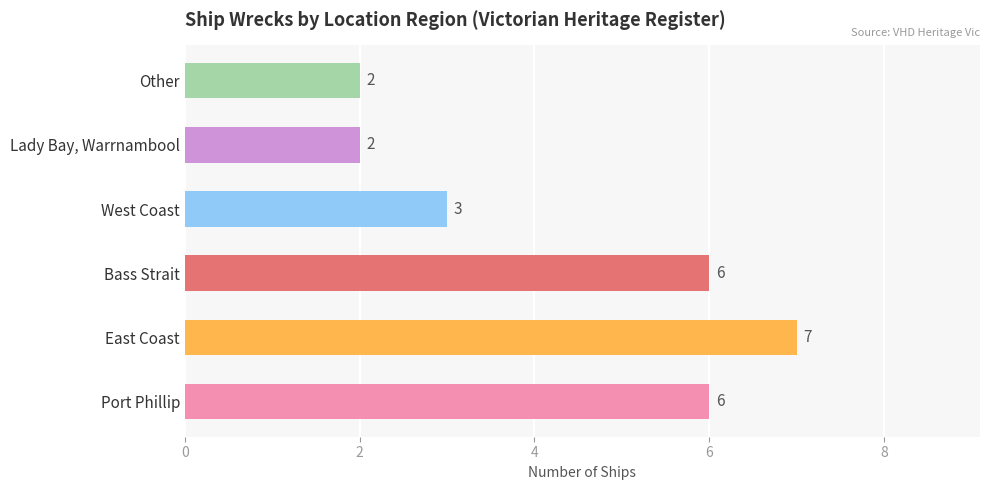

What is the ratio of the value at Other to the value at West Coast?

0.7